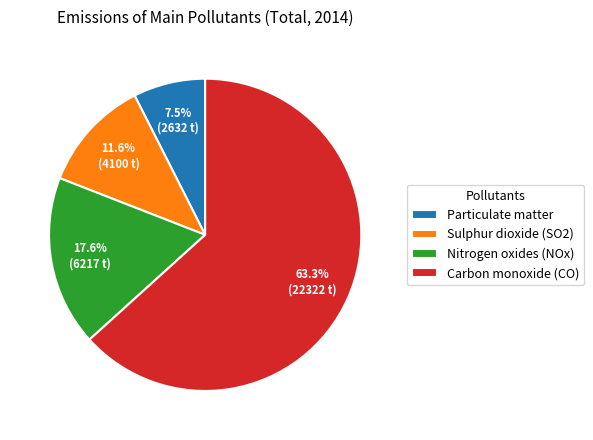

Rank the categories by value from highest to lowest.

Carbon monoxide (CO), Nitrogen oxides (NOx), Sulphur dioxide (SO2), Particulate matter